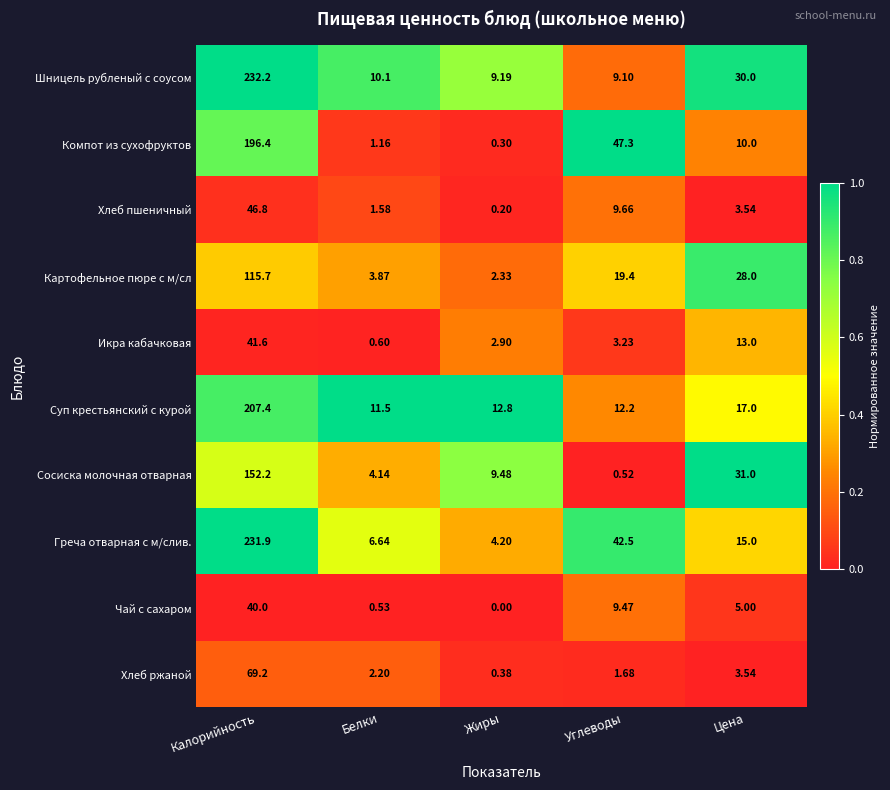

Which label corresponds to the largest value in the chart?

Калорийность